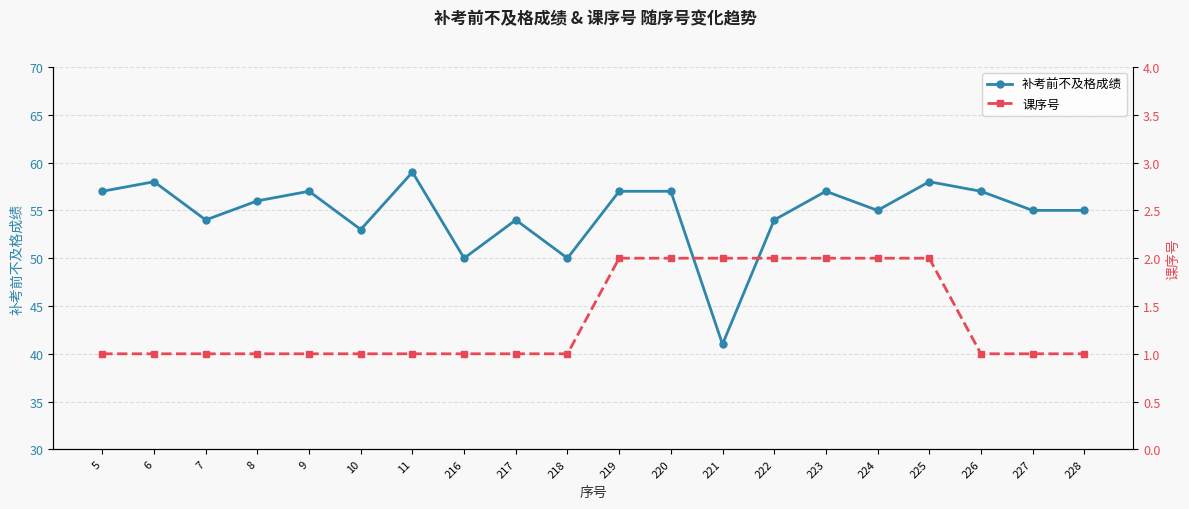

True or false: 补考前不及格成绩 has a value of 41 at 221.

True